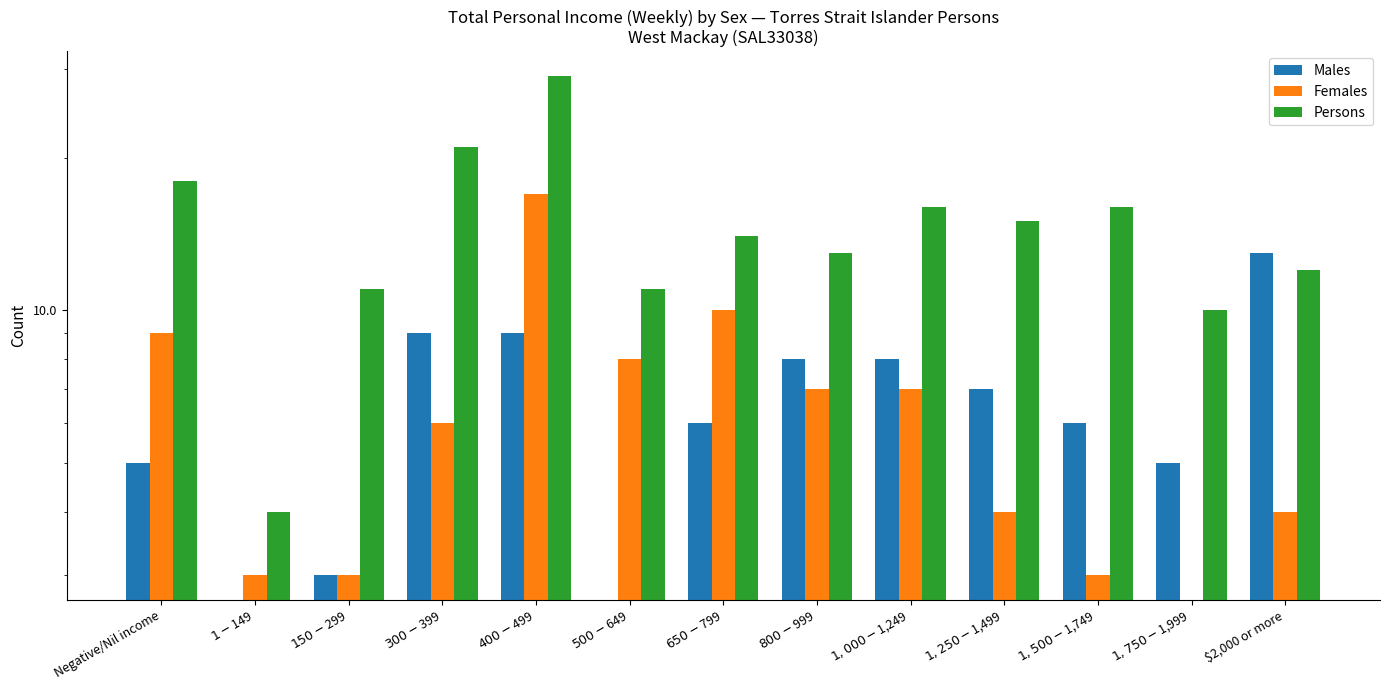

How many values in the Females series exceed 6?

6